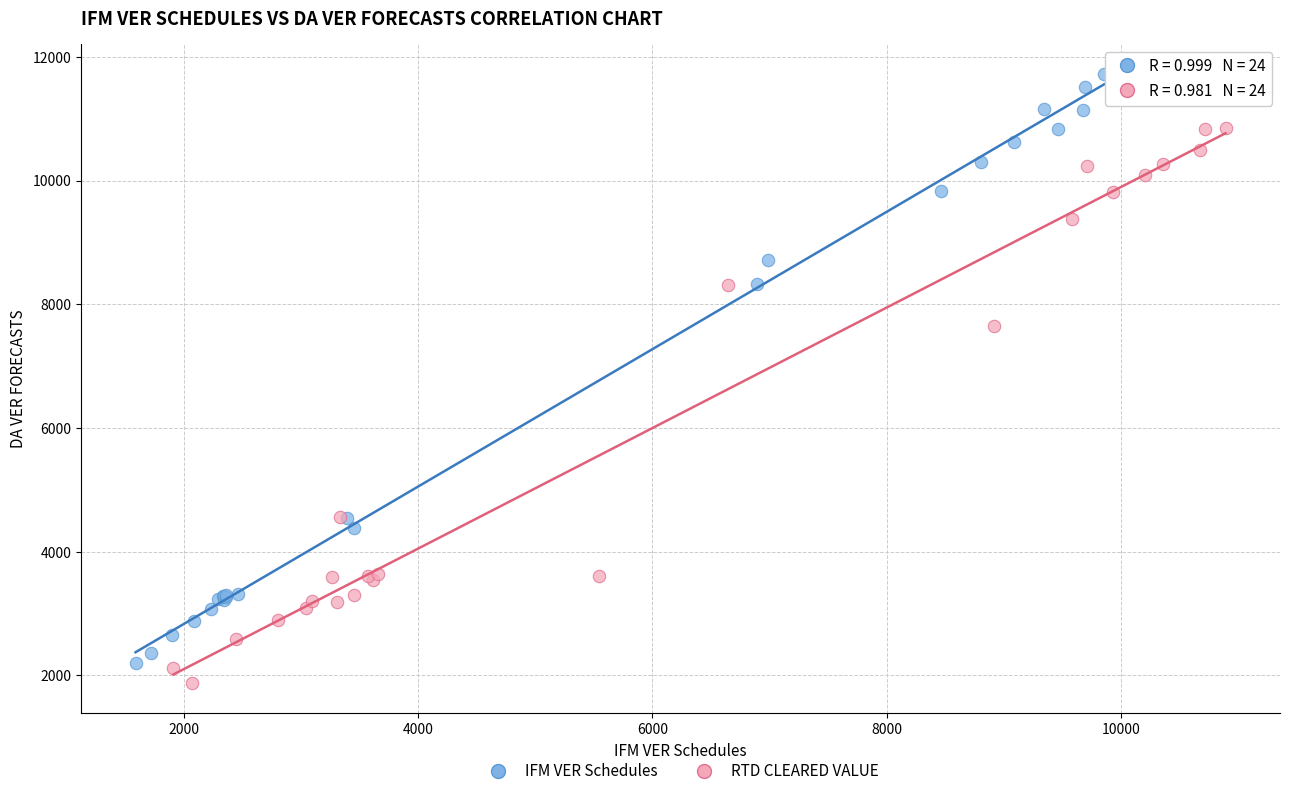

Which series reaches the maximum Y coordinate?

IFM VER Schedules